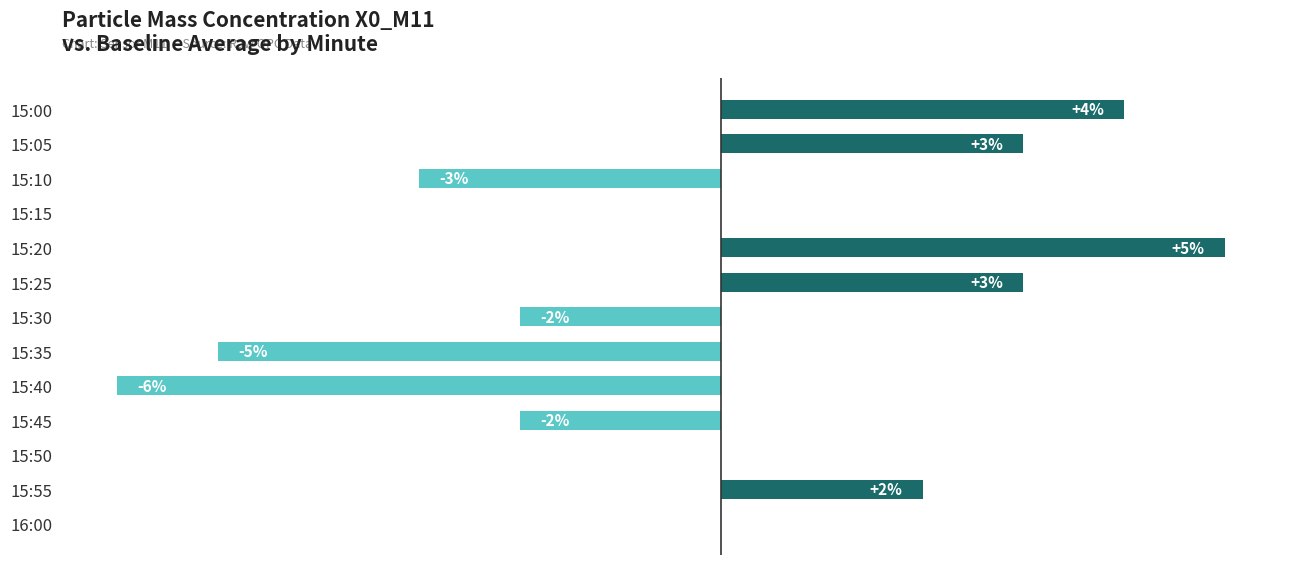

Between 15:30 and 15:40, which is larger?

15:30